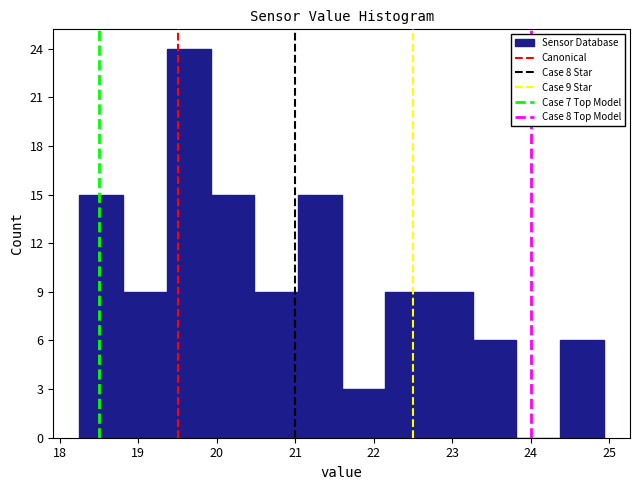

Which range on the x-axis has the tallest bar?

19.4 to 19.9